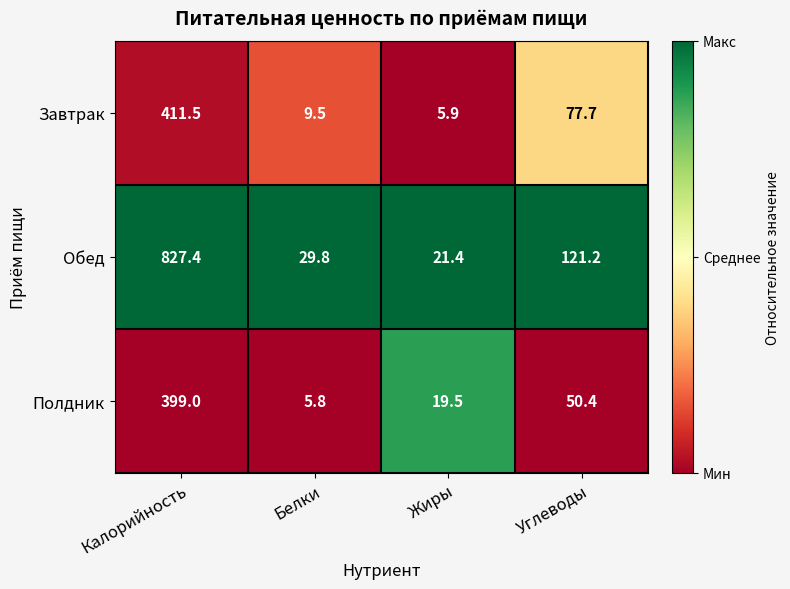

Reading left to right, list all the values displayed in this chart.

Завтрак: Калорийность=411.5	Белки=9.5	Жиры=5.9	Углеводы=77.7
Обед: Калорийность=827.4	Белки=29.8	Жиры=21.4	Углеводы=121.2
Полдник: Калорийность=399.0	Белки=5.8	Жиры=19.5	Углеводы=50.4